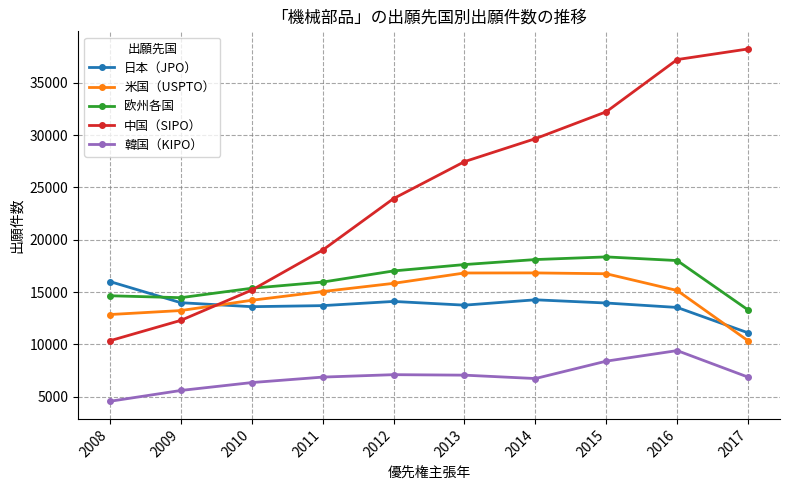

Which label corresponds to the largest value in the chart?

2017